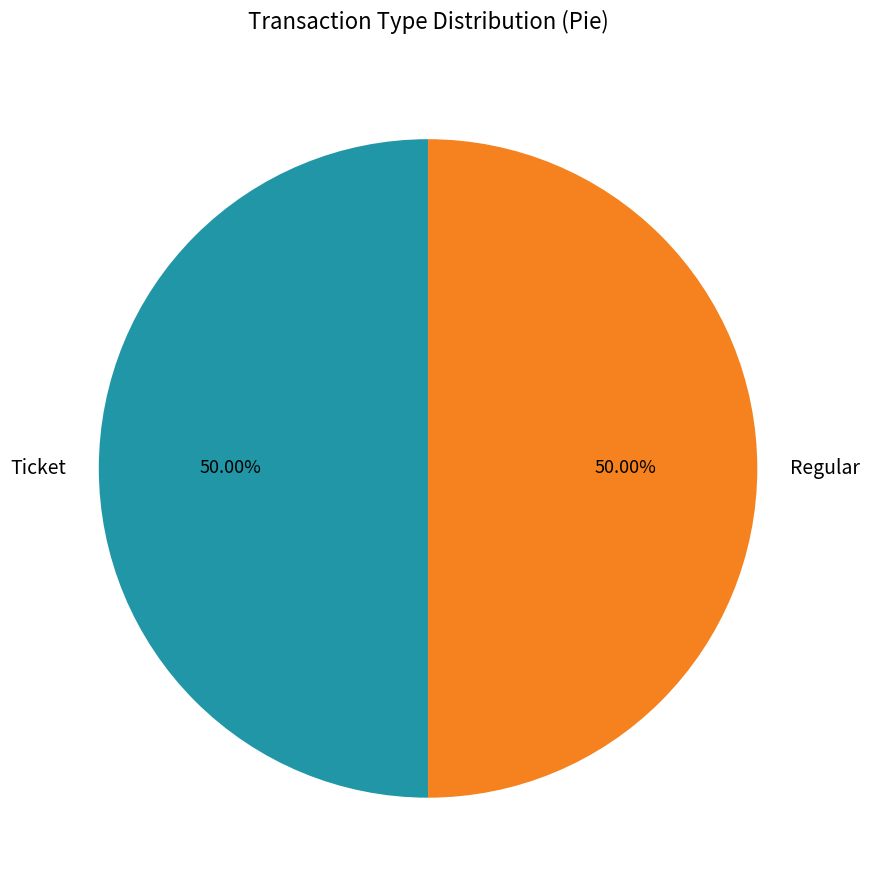

Combined, do Ticket and Regular account for over 50%?

Yes